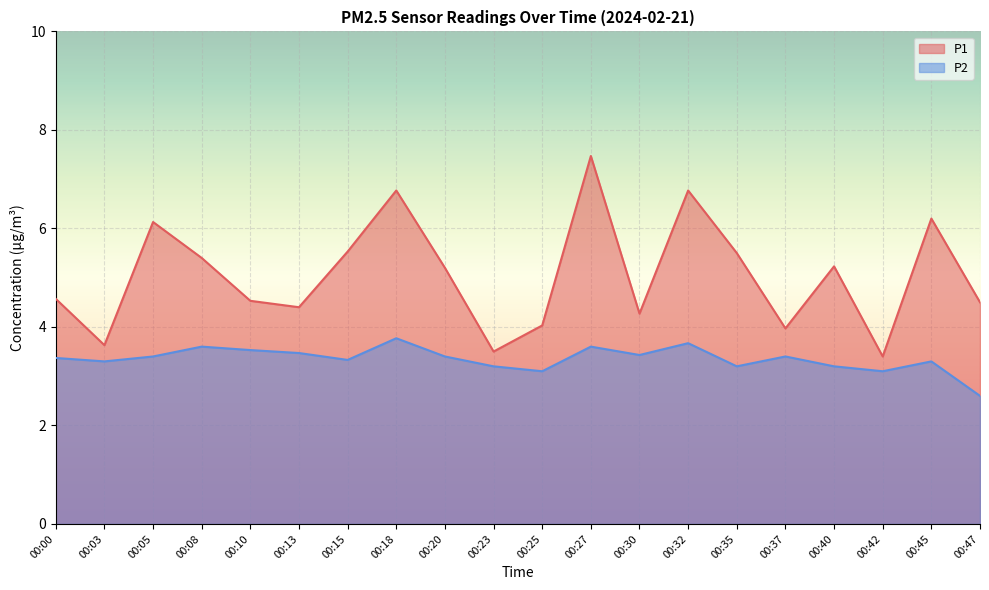

Rank the series at 00:13 from highest to lowest value.

P1, P2